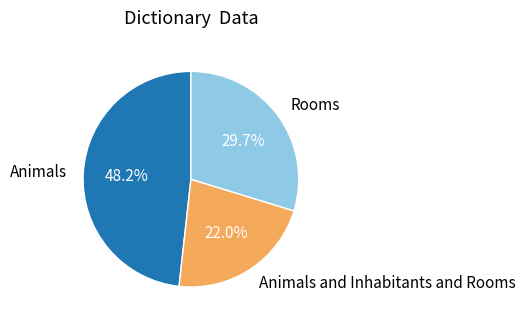

Which has a higher value, Animals or Rooms?

Animals